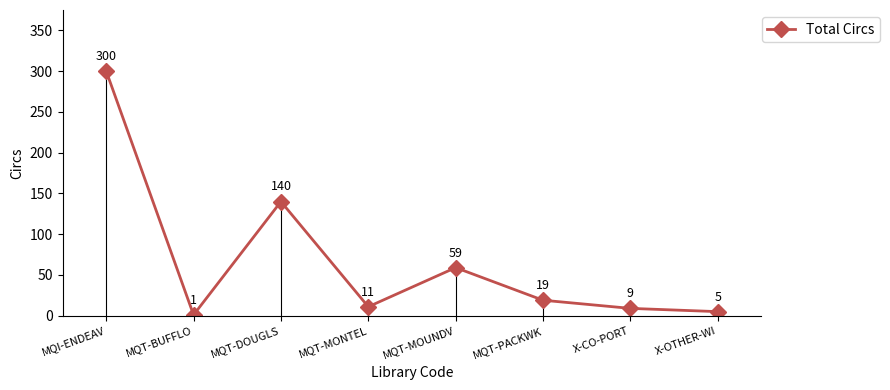

What is the difference between the maximum and minimum values?

299